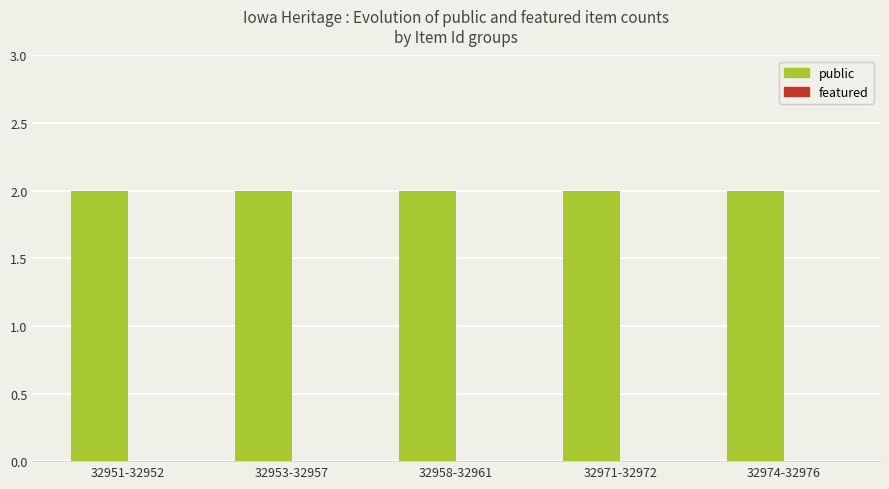

Is the value of featured at 32951-32952 greater than the value of public at 32971-32972?

No